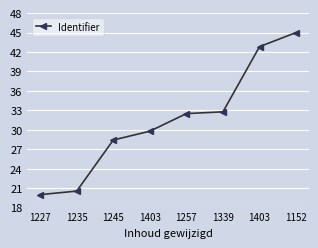

What is the minimum value shown in the chart?

20.0